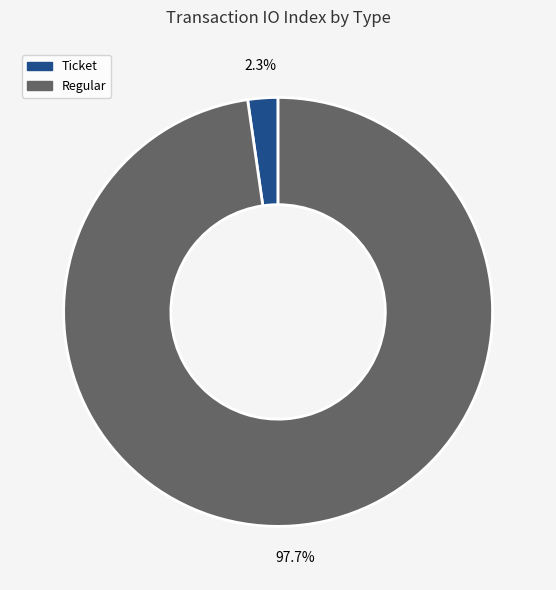

To the nearest percent, what percentage of the pie is Regular?

98%